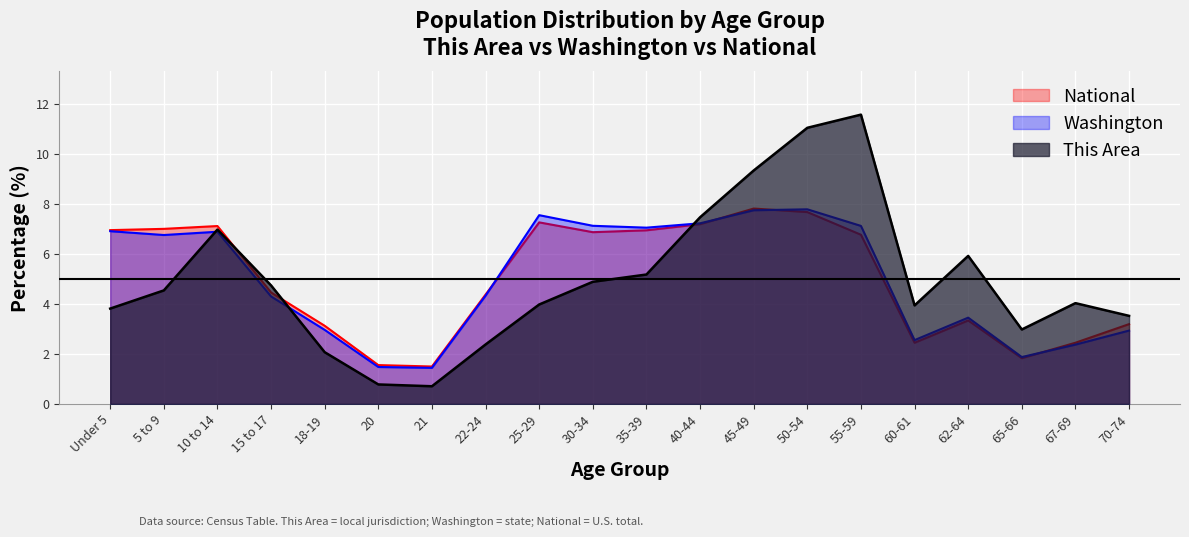

What is the sum of all National values?

100.0